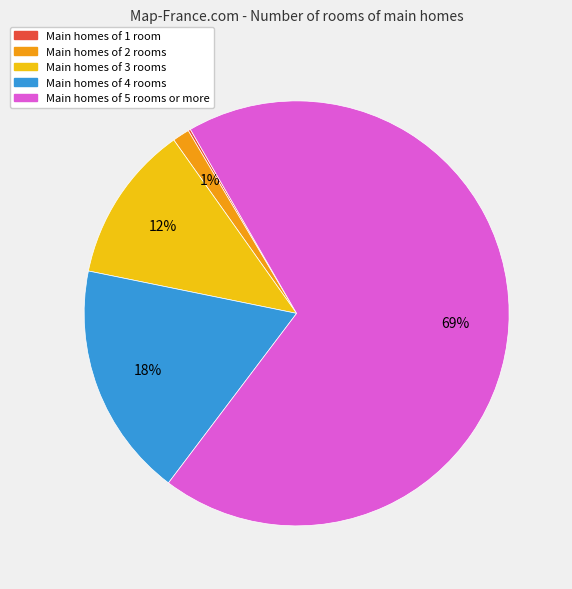

Is there a majority slice in this chart?

Yes